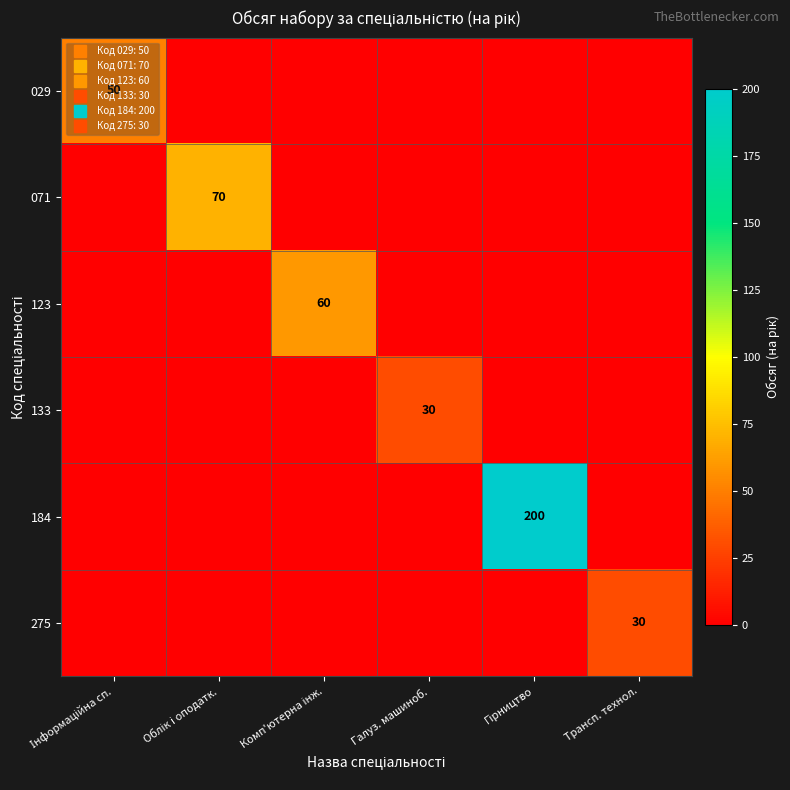

Between Інформаційна сп. and Трансп. технол., which series saw the biggest shift?

029